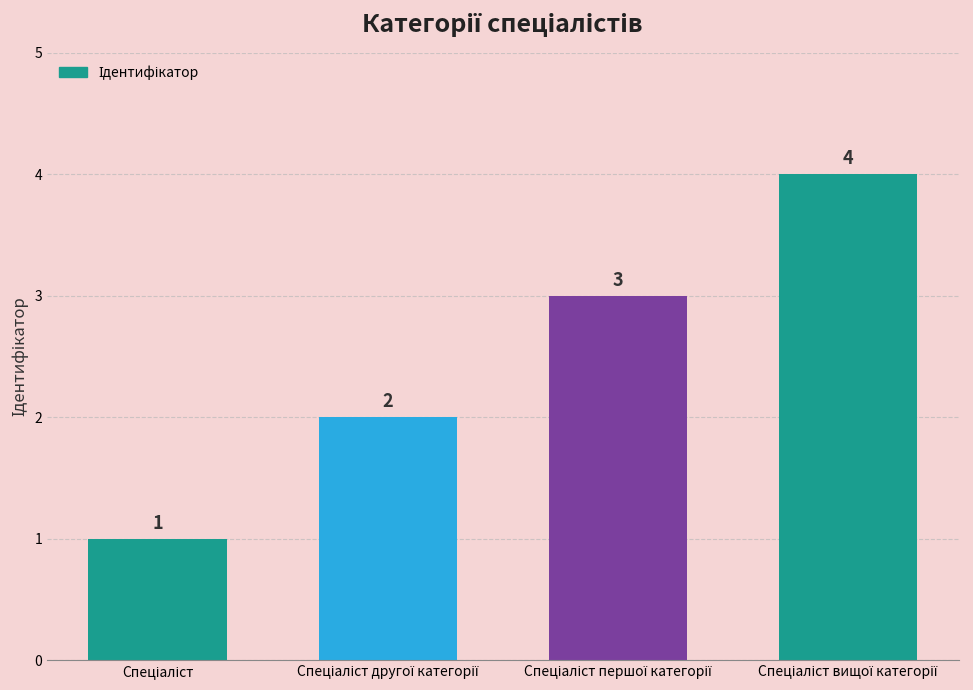

What is the maximum value shown in the chart?

4